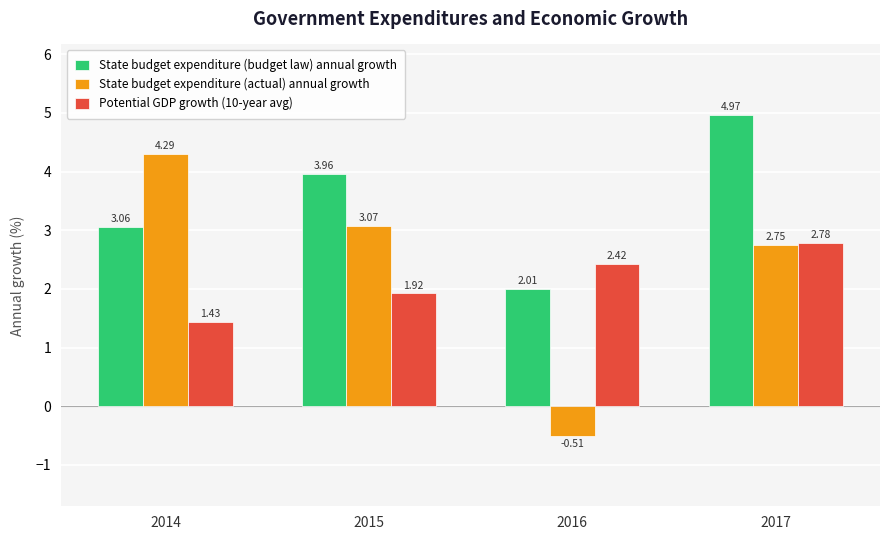

How many bars are there in total?

12